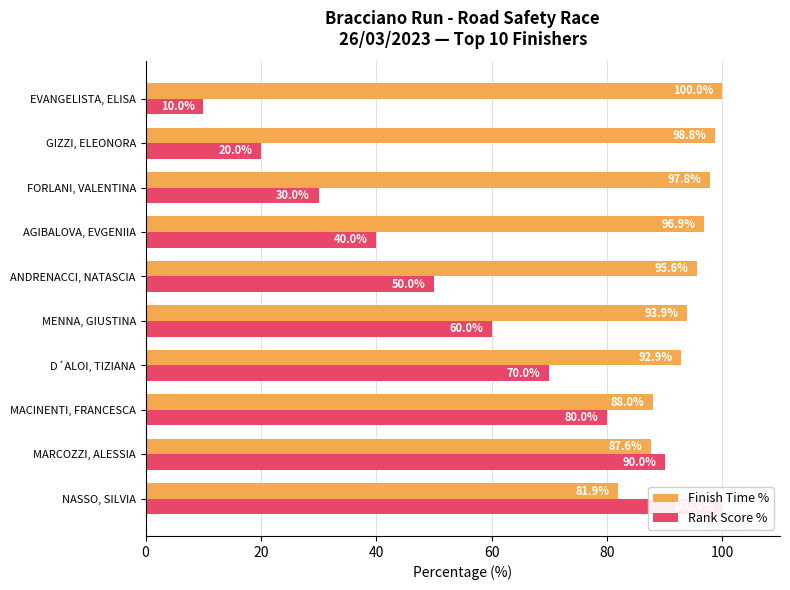

Where does the Finish Time % series first go above 95?

ANDRENACCI, NATASCIA